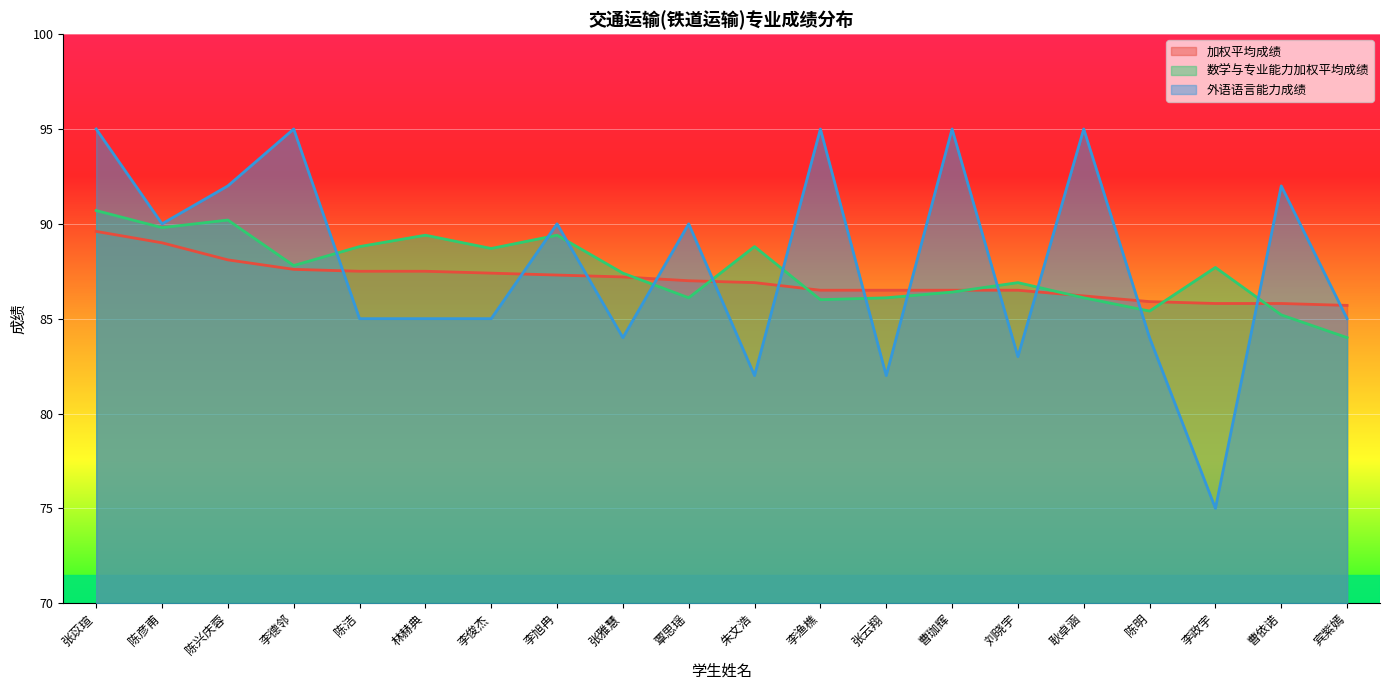

What is the highest value of the 加权平均成绩 series?

89.6